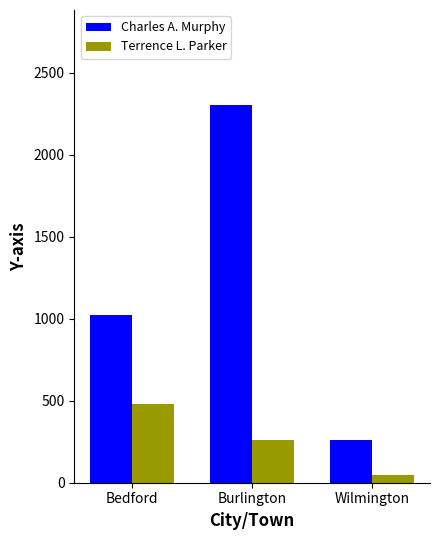

Is it true that Terrence L. Parker equals 680 at Bedford?

False